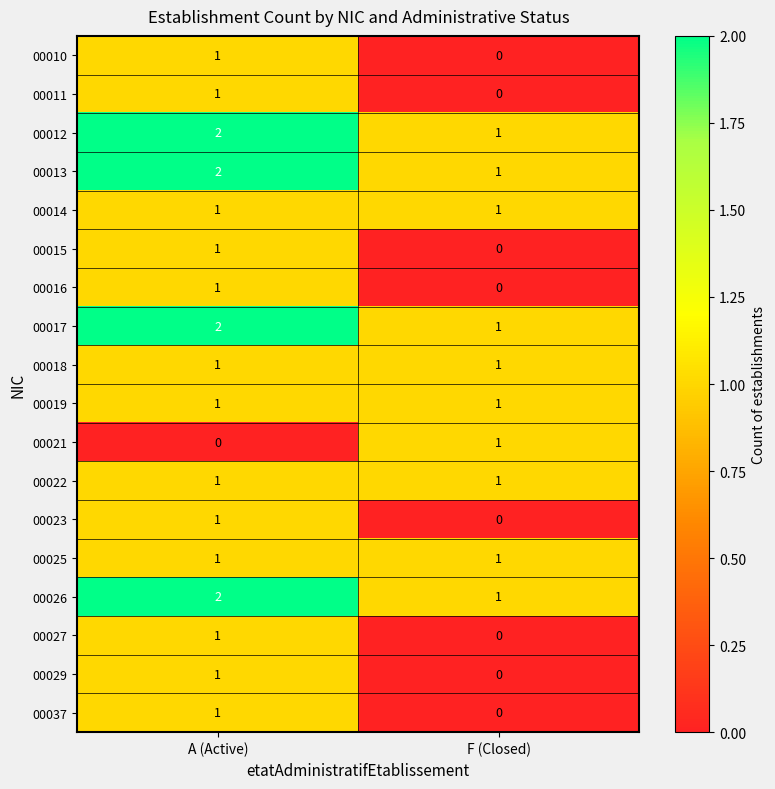

Is the value of 00026 at A (Active) greater than the value of 00025 at A (Active)?

Yes